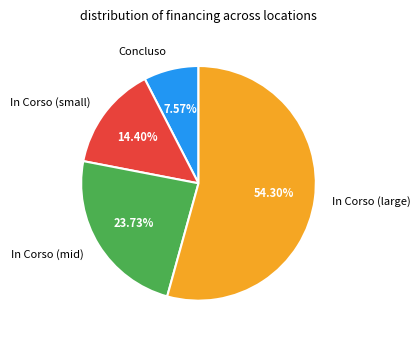

Which slice is the largest?

In Corso (large)